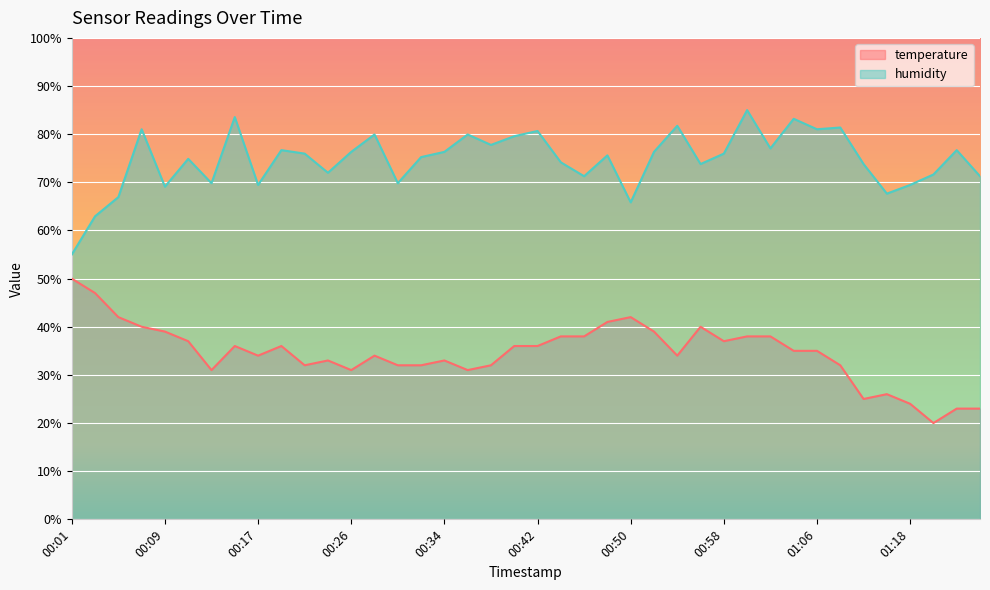

At which label does temperature reach its peak?

00:01